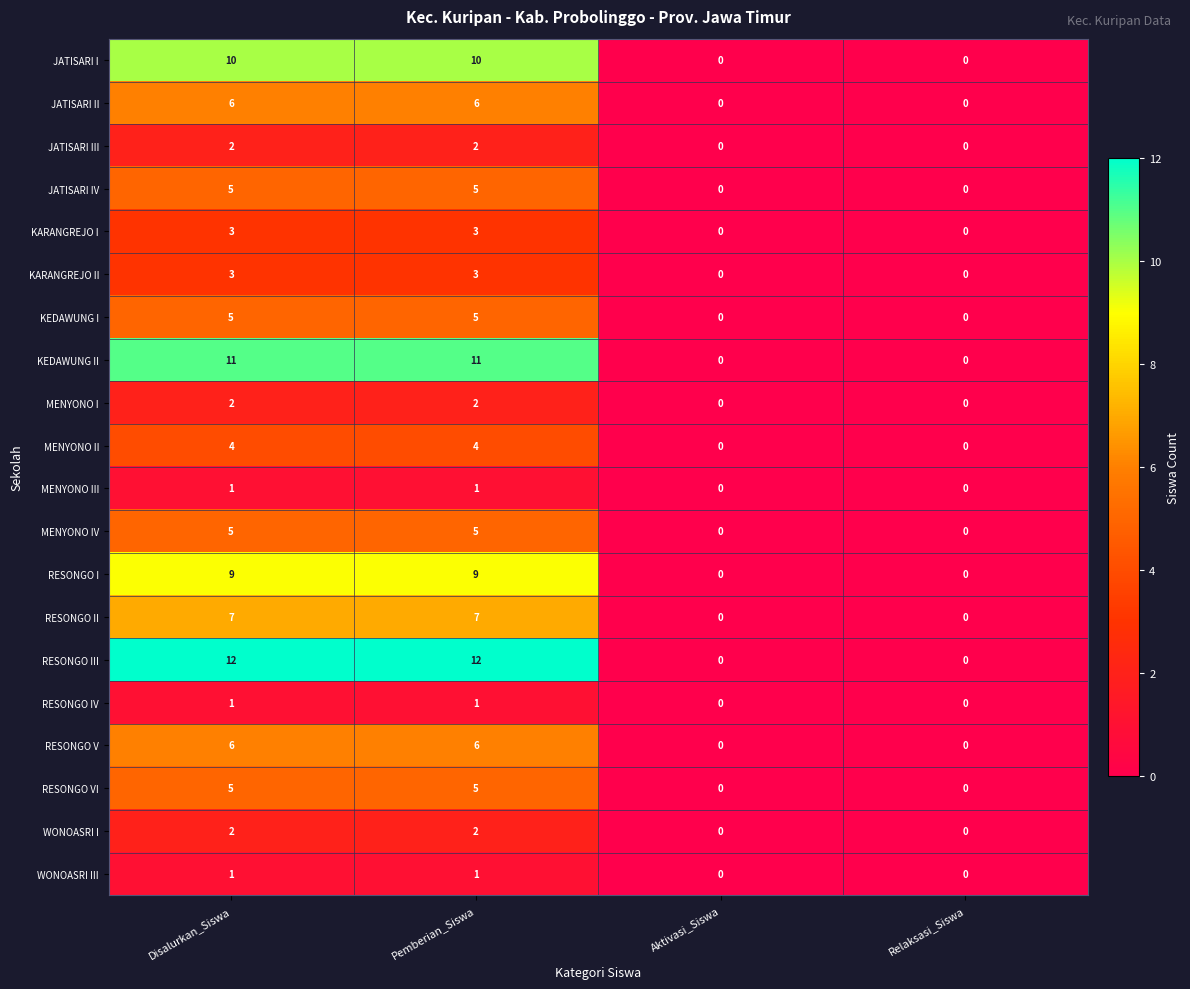

What is the sum of the KARANGREJO II values at Aktivasi_Siswa and Disalurkan_Siswa?

3